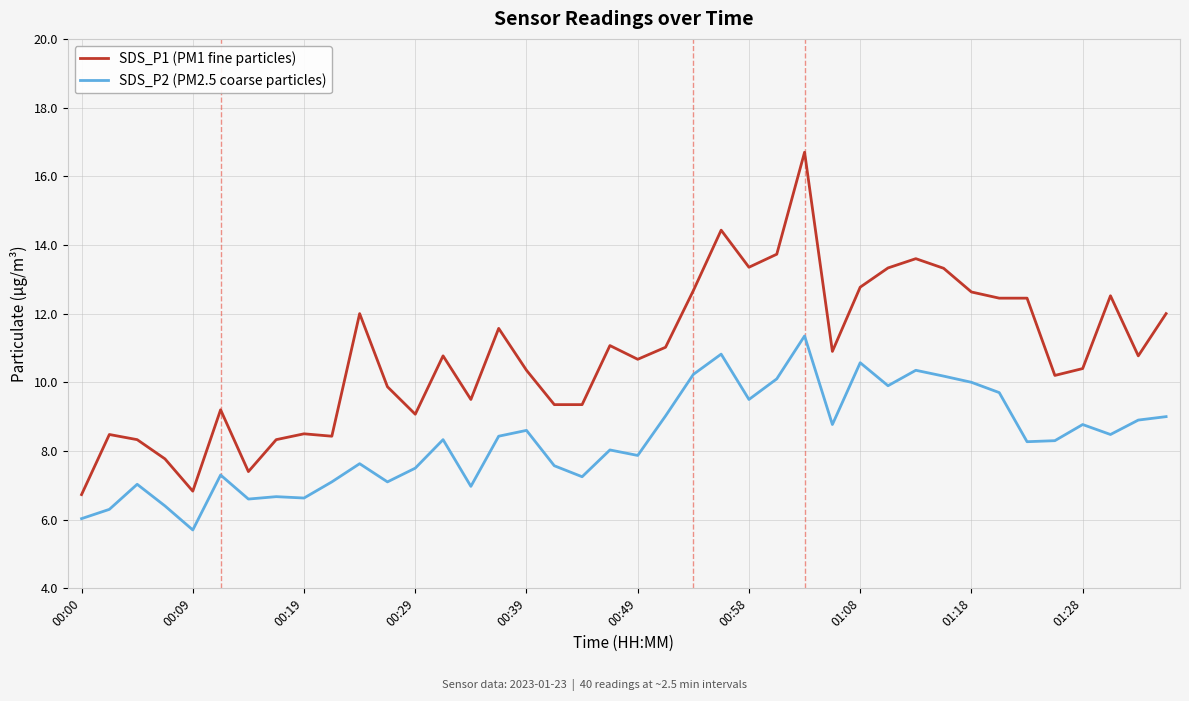

Which series has the widest spread of values?

SDS_P1 (PM1 fine particles)